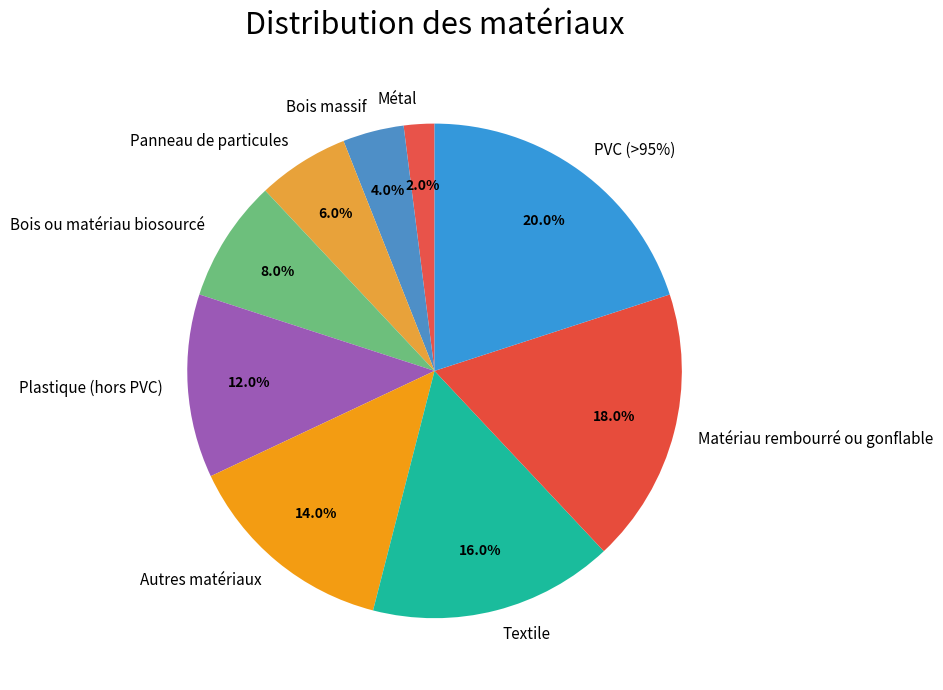

The Bois massif slice represents 1% of the pie. True or false?

False